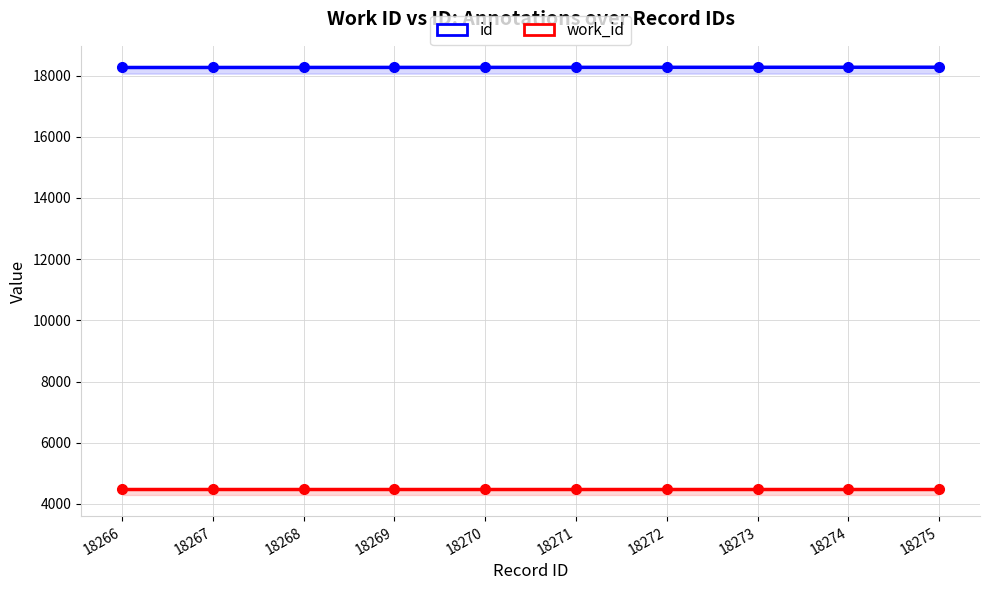

What is the difference between the highest and lowest values at 18270?

13775